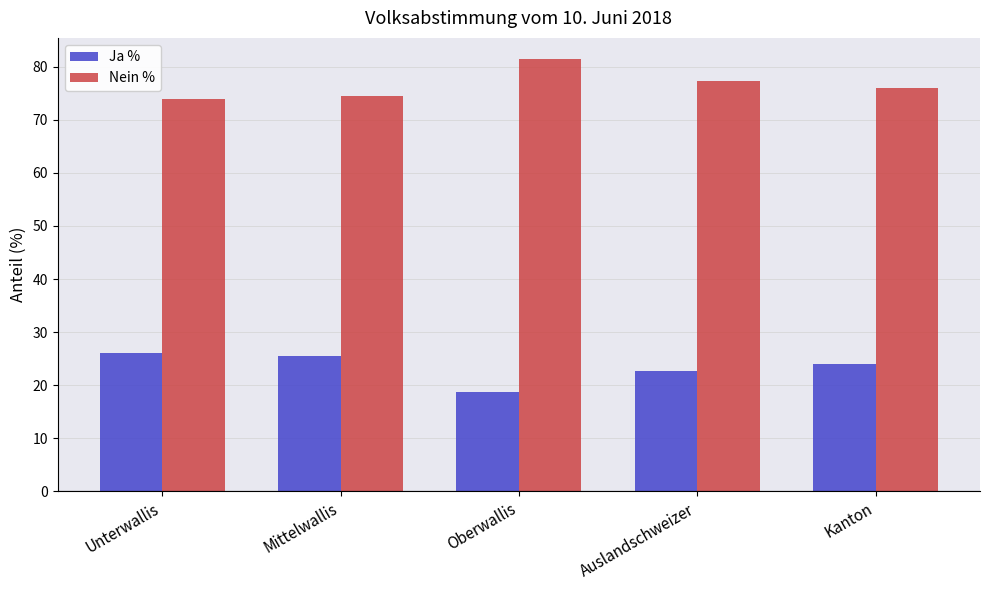

True or false: Ja % has a value of 24.0 at Kanton.

True